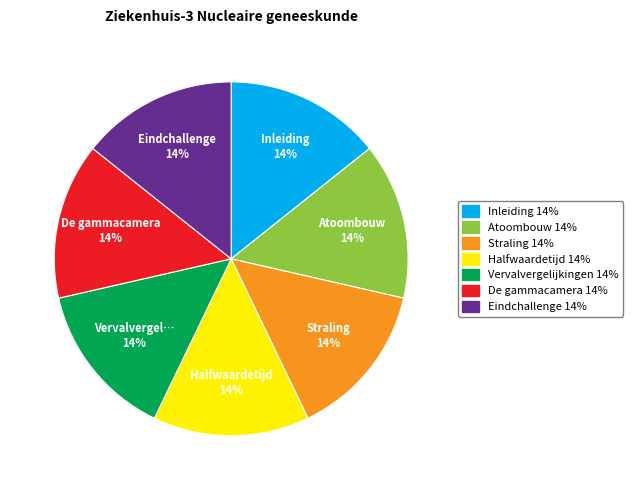

To the nearest percent, what is the average slice percentage?

14%